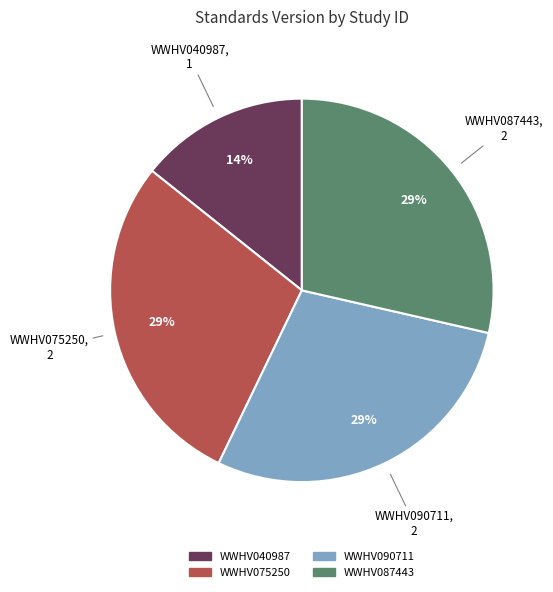

To the nearest percent, what is the combined percentage of WWHV040987 and WWHV090711?

43%